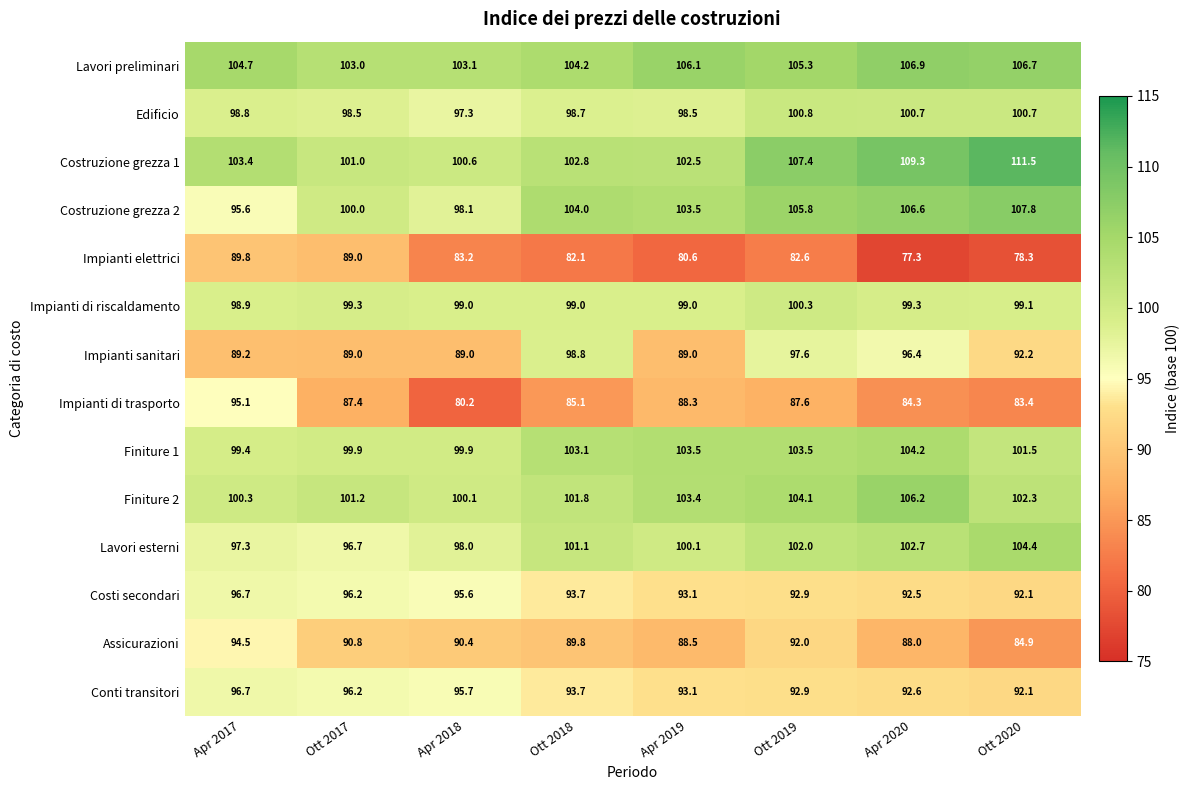

Where does the Costruzione grezza 1 series first go above 103?

Apr 2017